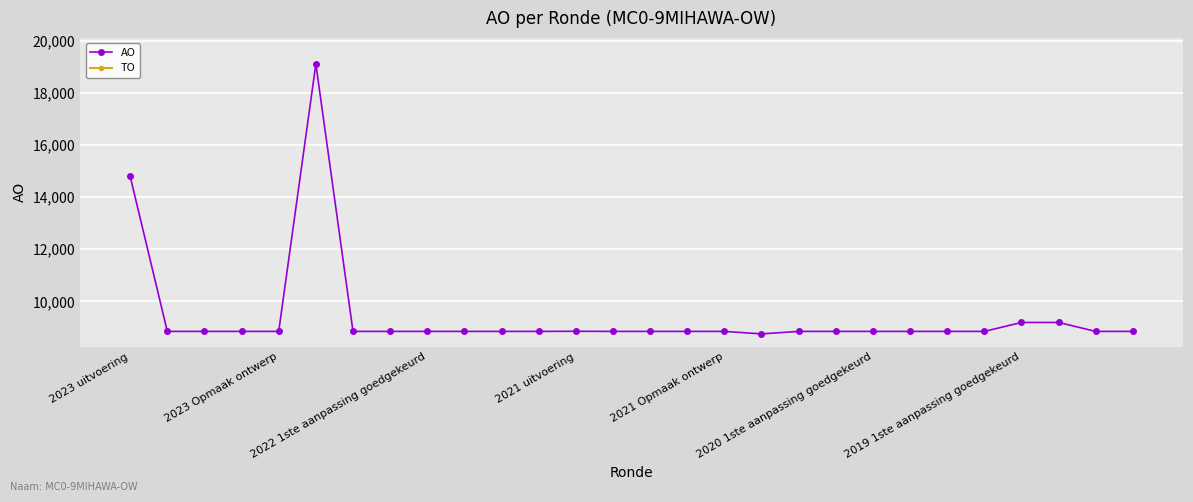

List the series in order of their peak value, highest first.

AO, TO